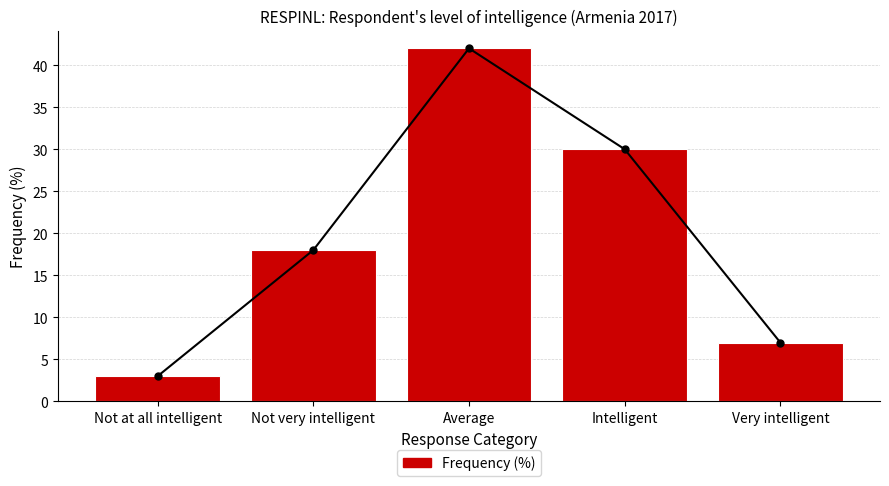

True or false: the data shows 42 at Average.

True